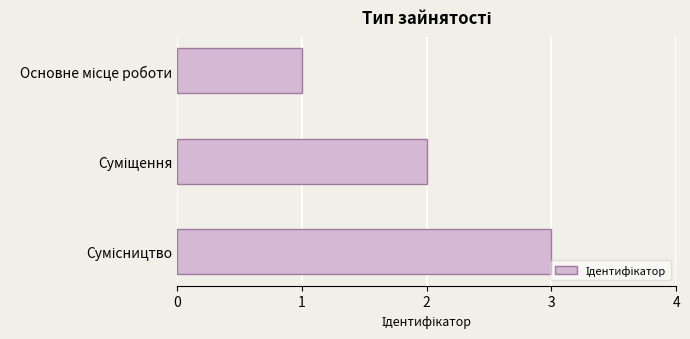

What is the maximum value shown in the chart?

3